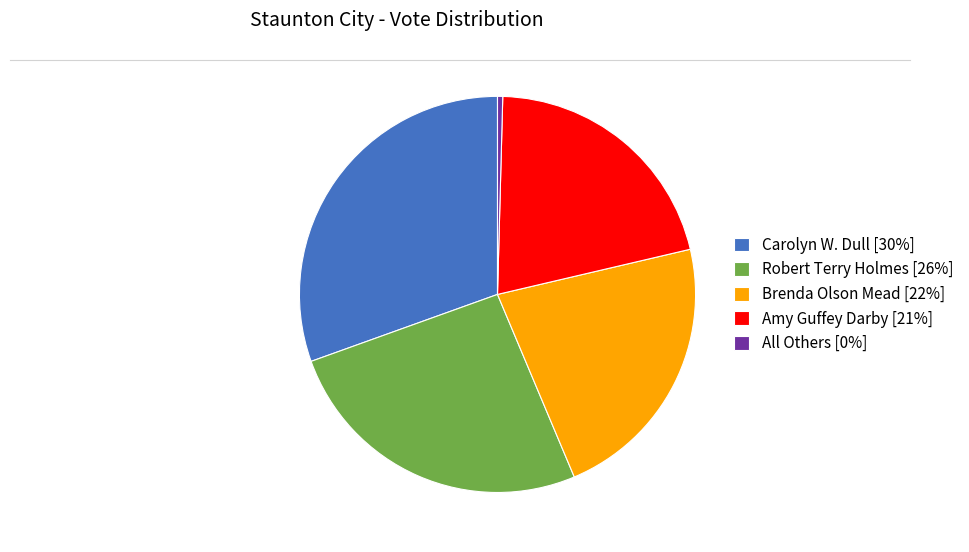

Combined, do Robert Terry Holmes [26%] and All Others [0%] account for over 50%?

No